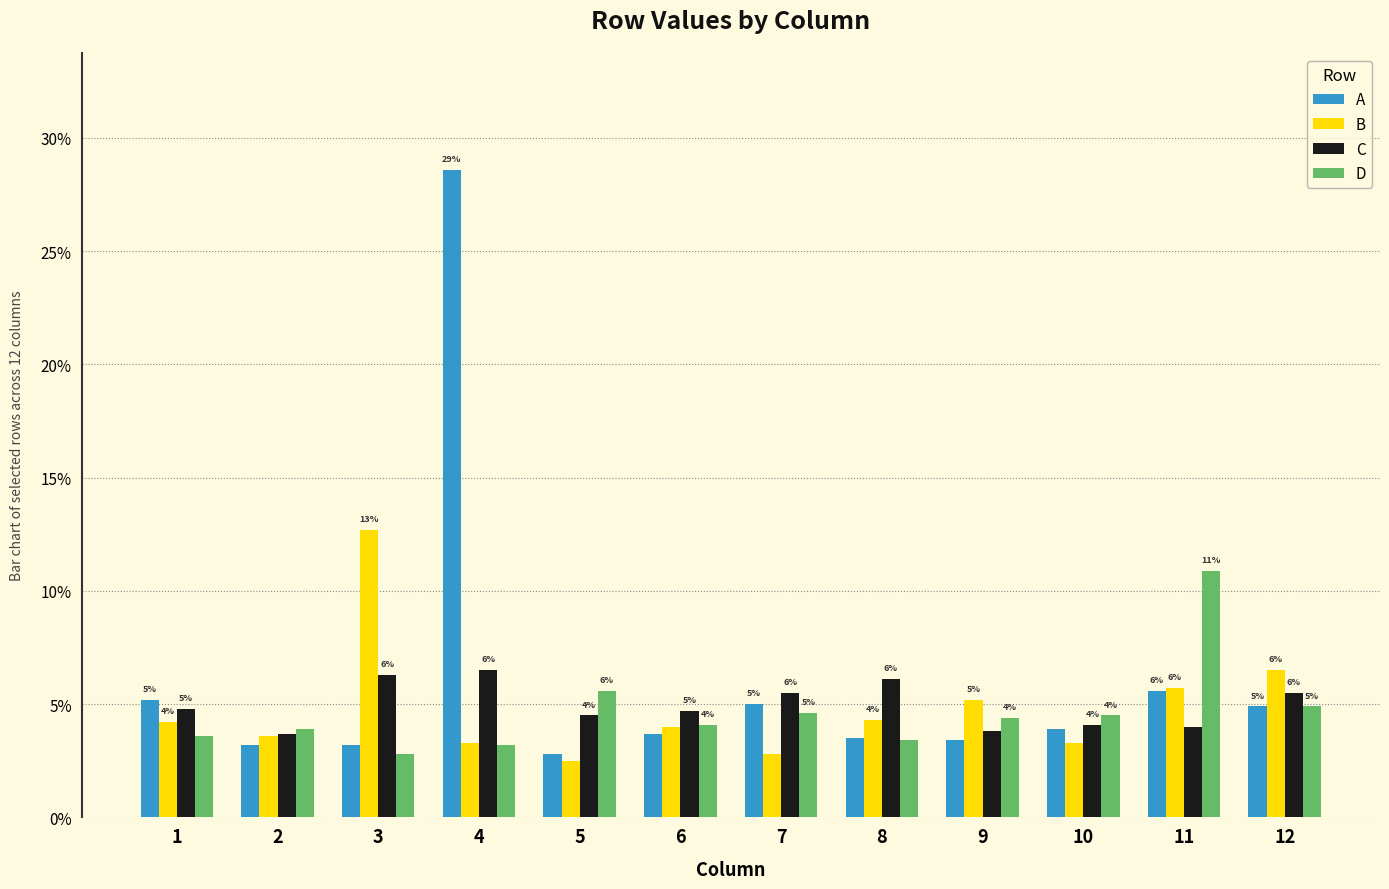

What are all the series names shown in the legend?

A, B, C, D